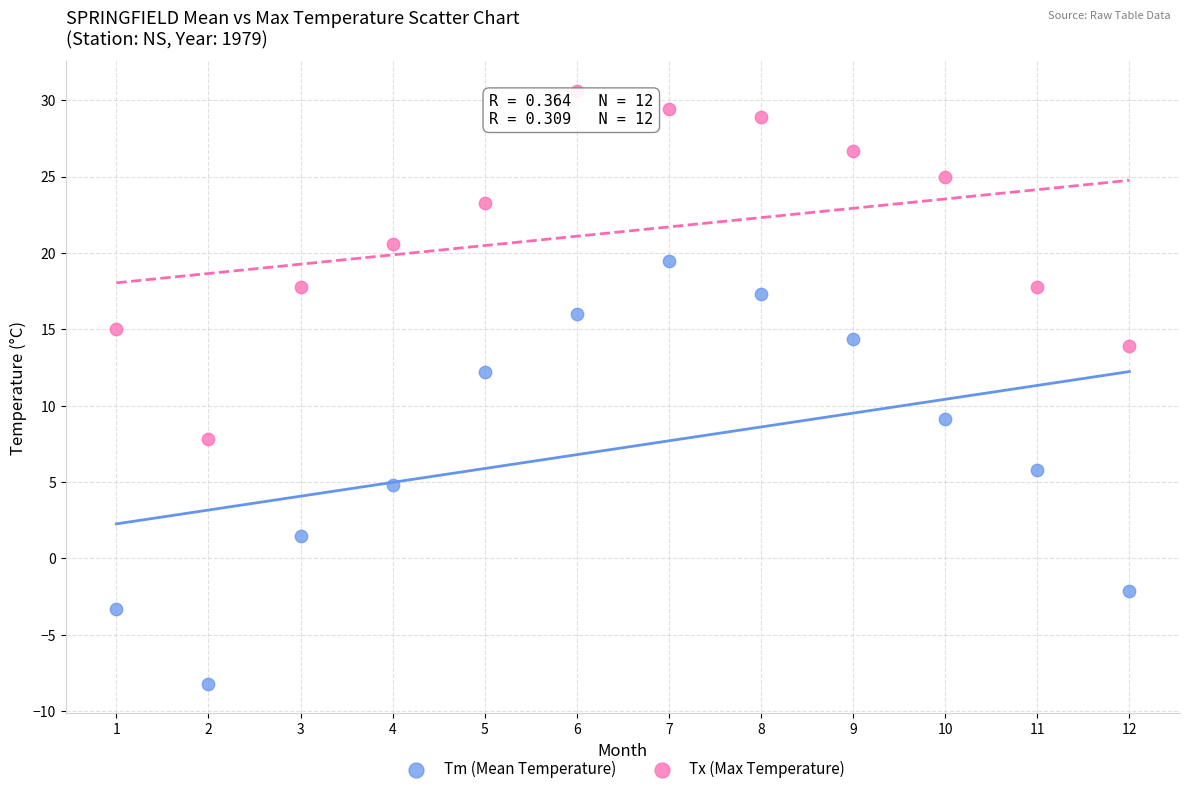

What are all the series names shown in the legend?

Tm (Mean Temperature), Tx (Max Temperature)